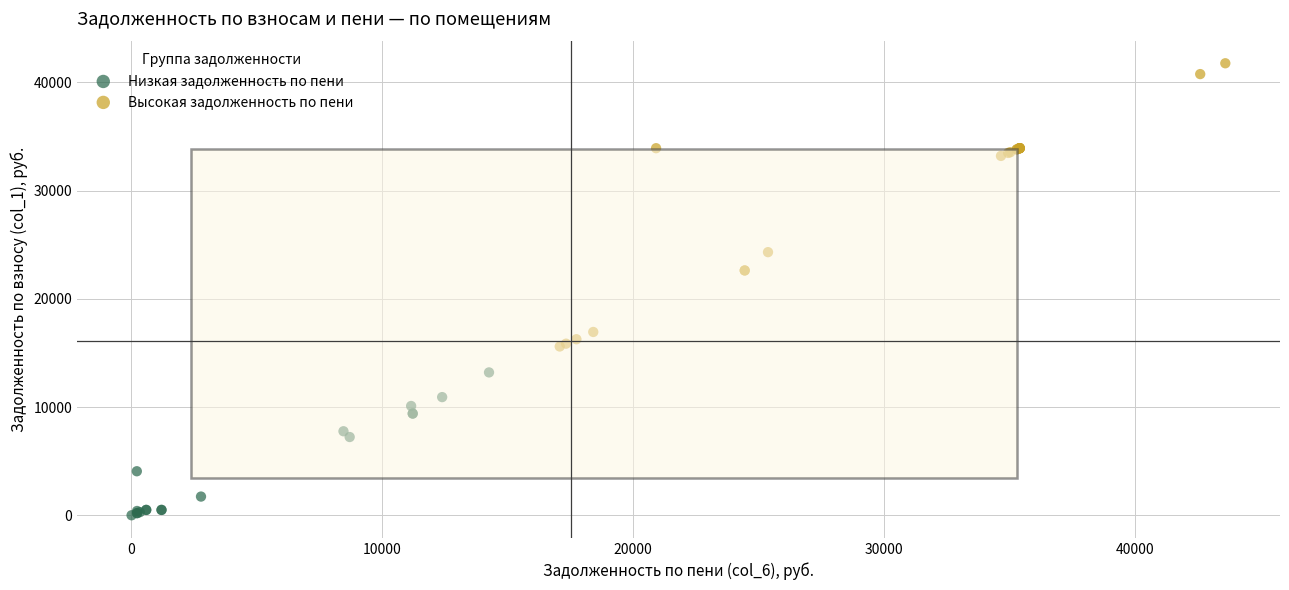

Which series reaches the maximum Y coordinate?

Высокая задолженность по пени